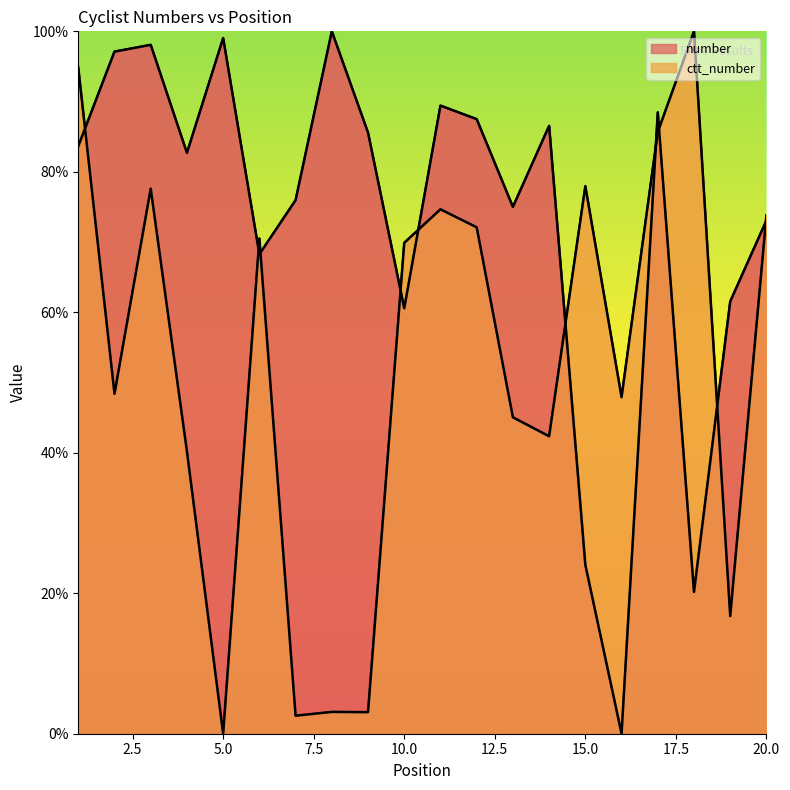

What is the spread (max minus min) of values at 18?

79.8